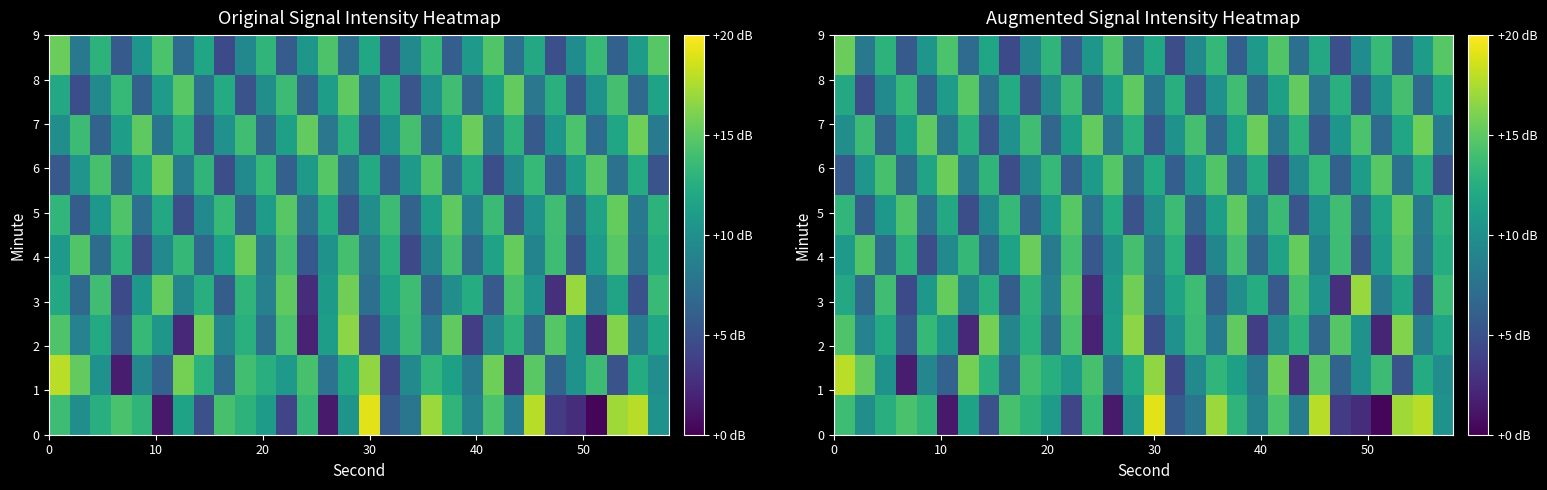

How many series are shown in this chart?

10